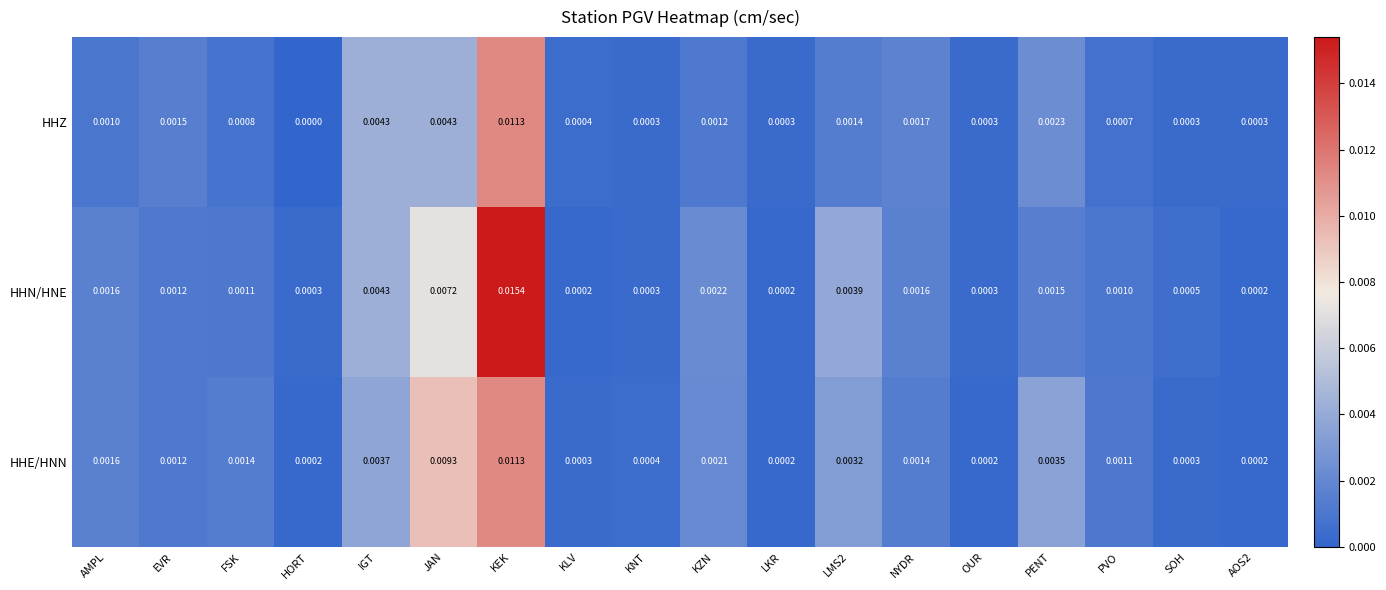

At which category is the sum across all series the highest?

KEK